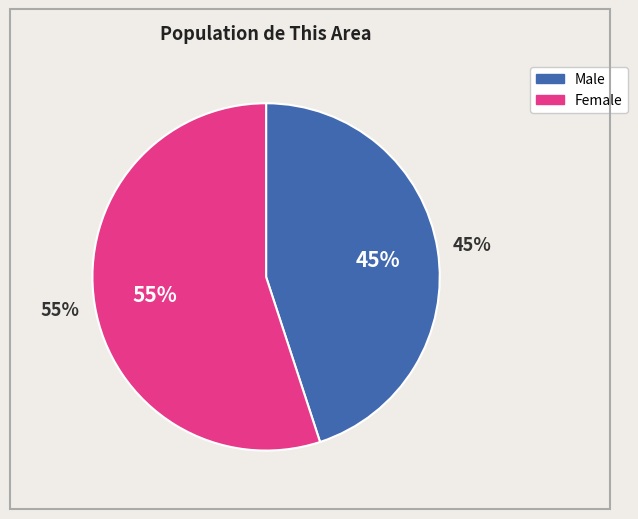

What is the majority slice?

Female